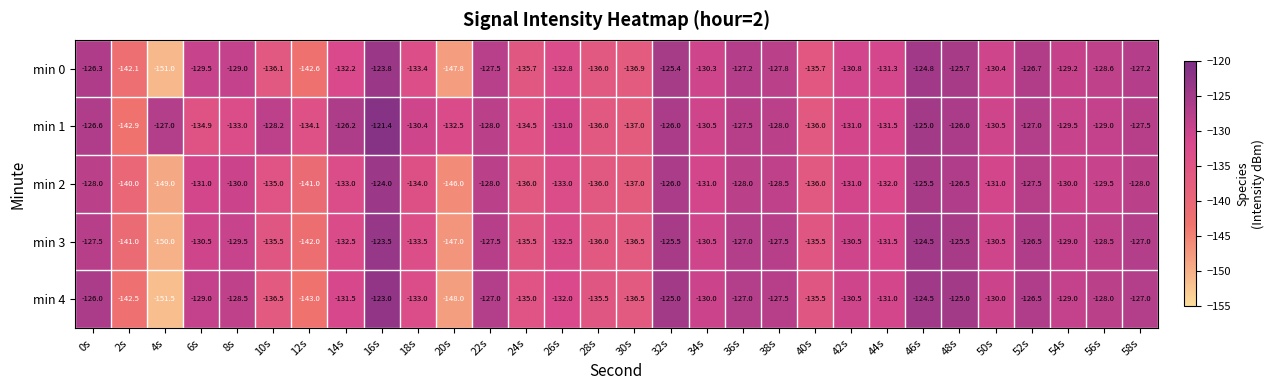

At which category is the sum across all series the highest?

16s